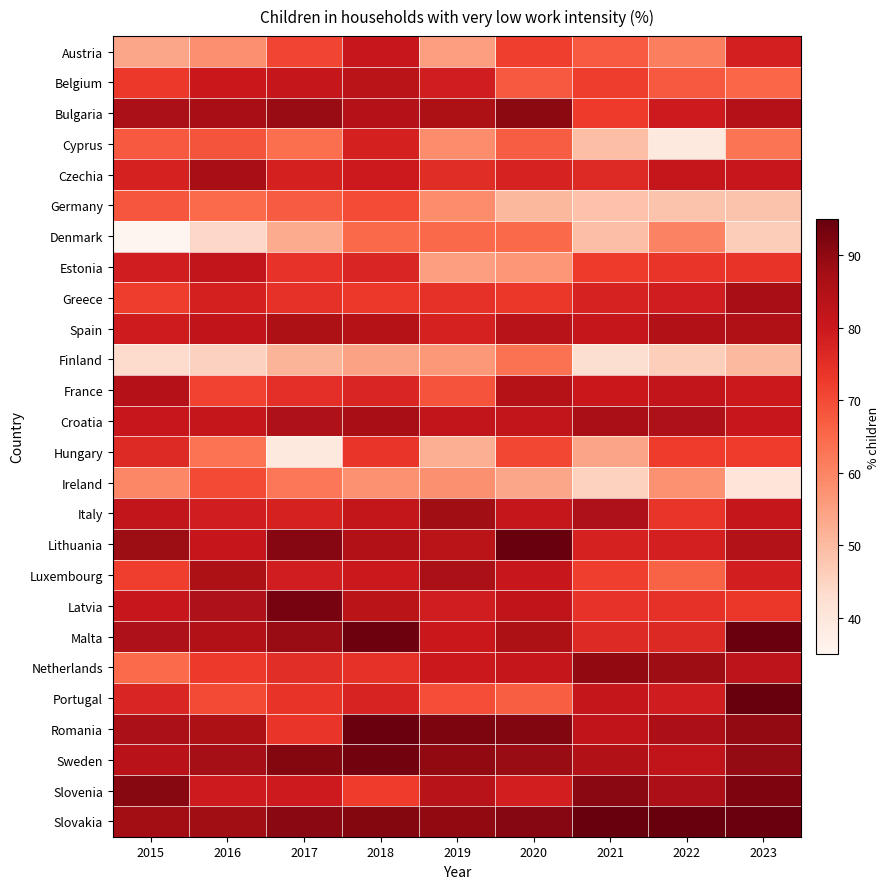

At 2021, list the series in order from smallest to largest.

Finland, Ireland, Germany, Denmark, Cyprus, Hungary, Austria, Luxembourg, Belgium, Estonia, Bulgaria, Latvia, Czechia, Malta, Greece, Lithuania, France, Portugal, Spain, Romania, Sweden, Italy, Croatia, Netherlands, Slovenia, Slovakia